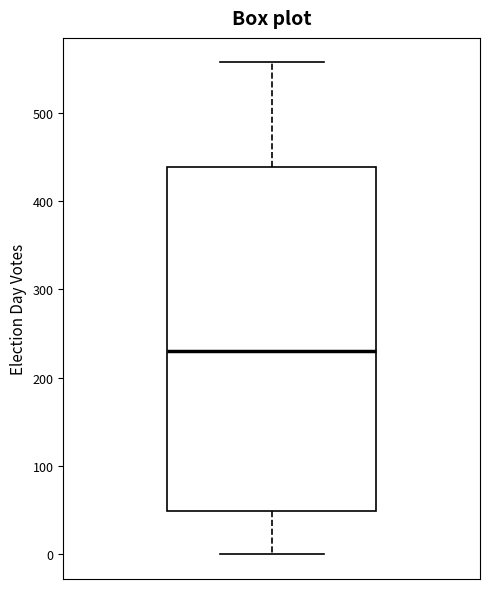

Transcribe this box plot: give where the median line is, the range the box spans, and where the two whiskers end, as read against the y-axis. The values are not printed on the chart, so give them approximately, as read against the axis.

median 230, box 50 to 440, whiskers 0 to 560